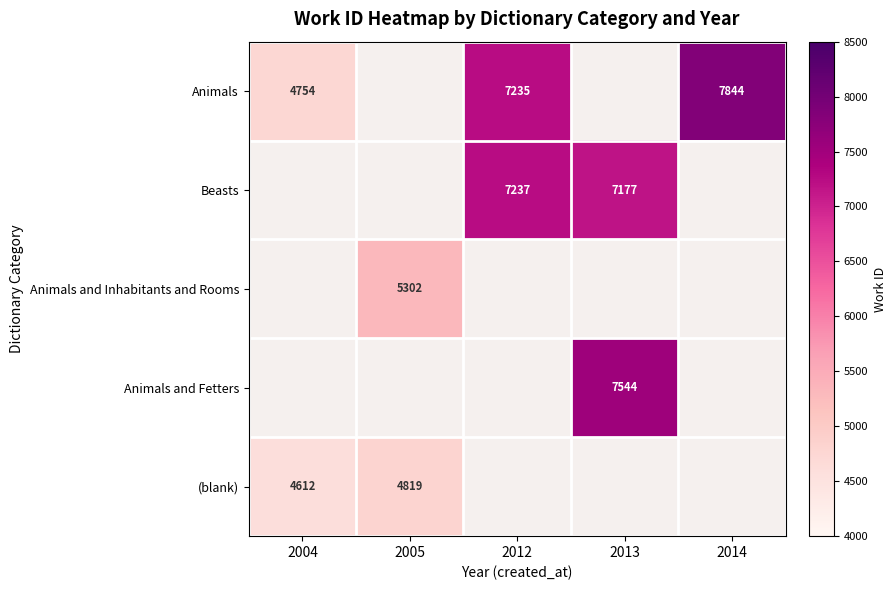

Is it true that Animals equals 1895 at 2014?

False